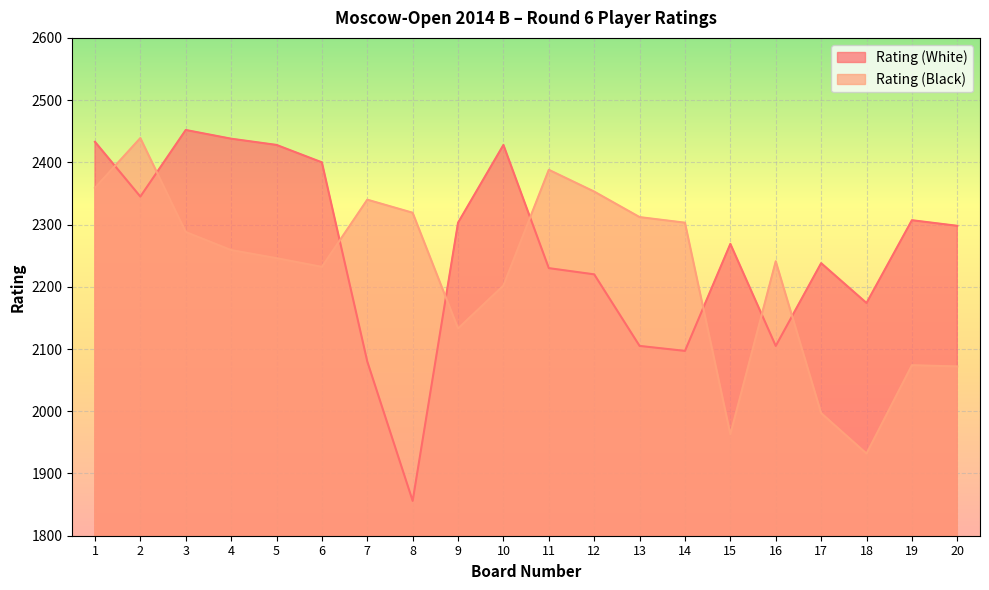

At how many categories does at least one series exceed 2247?

17